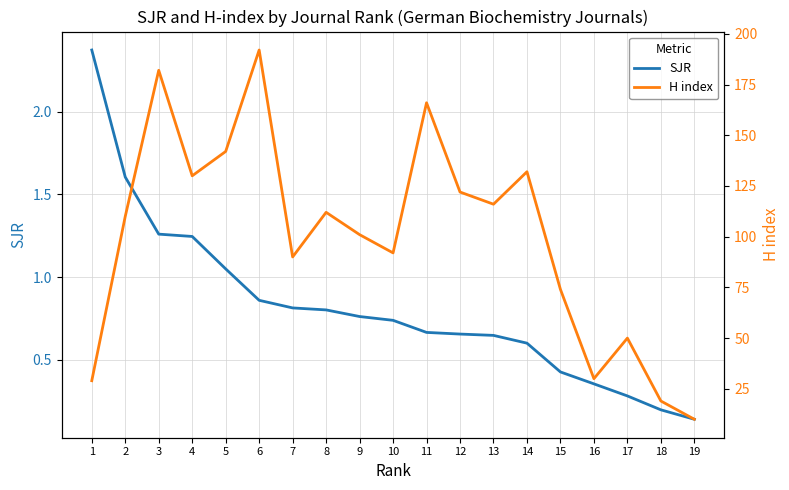

Where is the first local maximum for H index?

3